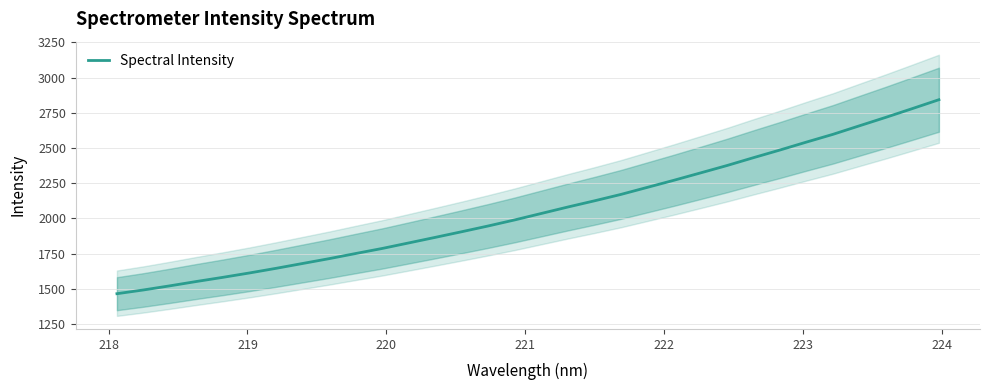

What is the maximum value for Spectral Intensity?

2842.3